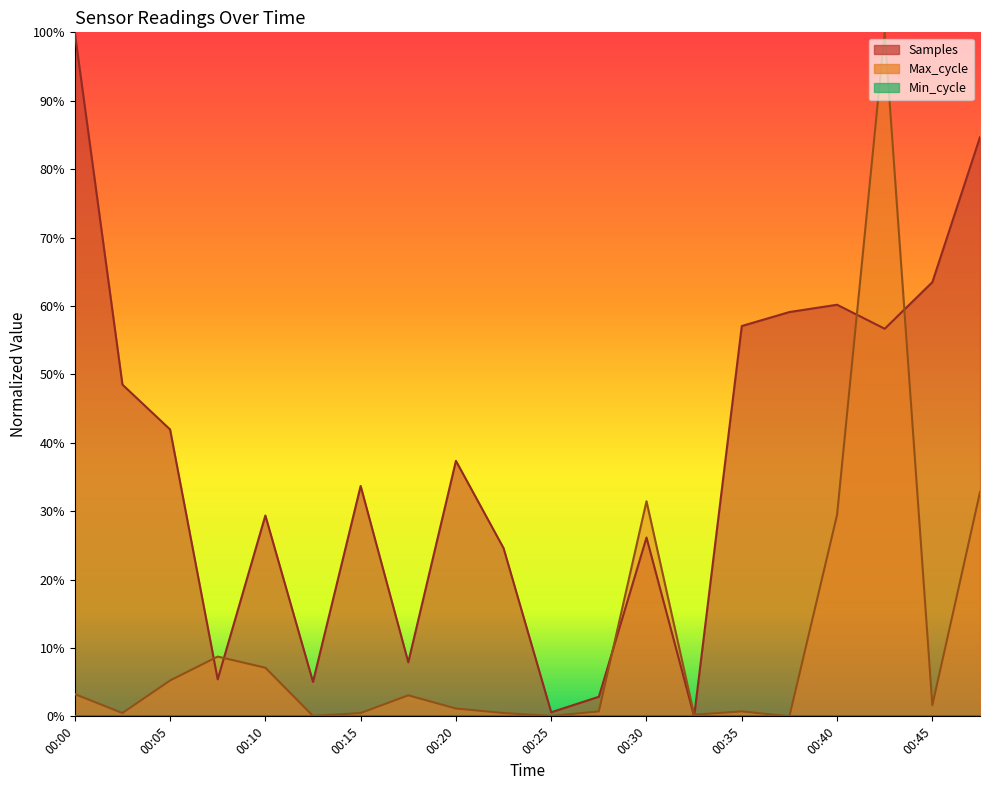

What is the value of the Max_cycle point at the 20th from the left?

0.3